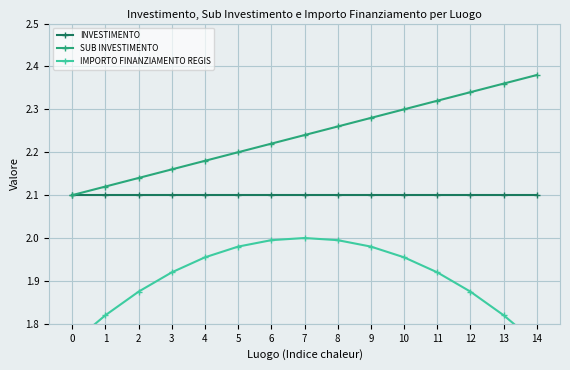

Reading left to right, extract all data points from this chart.

INVESTIMENTO: 0=2.1	1=2.1	2=2.1	3=2.1	4=2.1	5=2.1	6=2.1	7=2.1	8=2.1	9=2.1	10=2.1	11=2.1	12=2.1	13=2.1	14=2.1
SUB INVESTIMENTO: 0=2.1	1=2.1	2=2.1	3=2.2	4=2.2	5=2.2	6=2.2	7=2.2	8=2.3	9=2.3	10=2.3	11=2.3	12=2.3	13=2.4	14=2.4
IMPORTO FINANZIAMENTO REGIS: 0=1.8	1=1.8	2=1.9	3=1.9	4=2.0	5=2.0	6=2.0	7=2.0	8=2.0	9=2.0	10=2.0	11=1.9	12=1.9	13=1.8	14=1.8